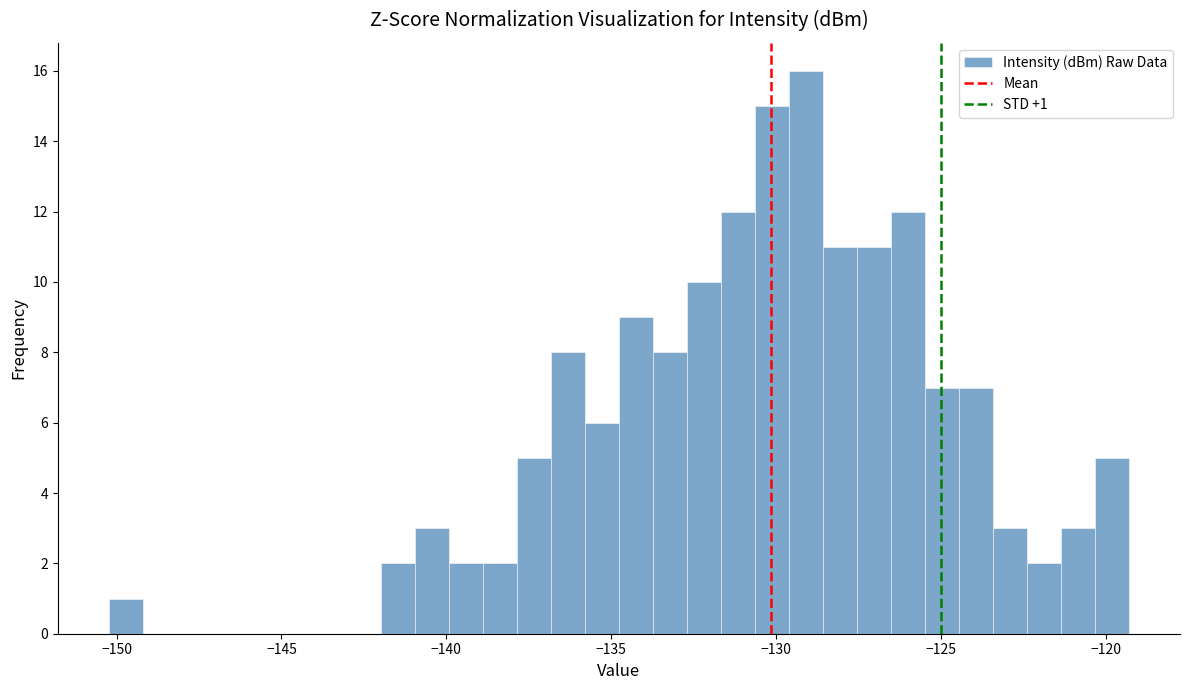

Read against the x-axis, roughly where is the centre of the tallest bar?

-129.0